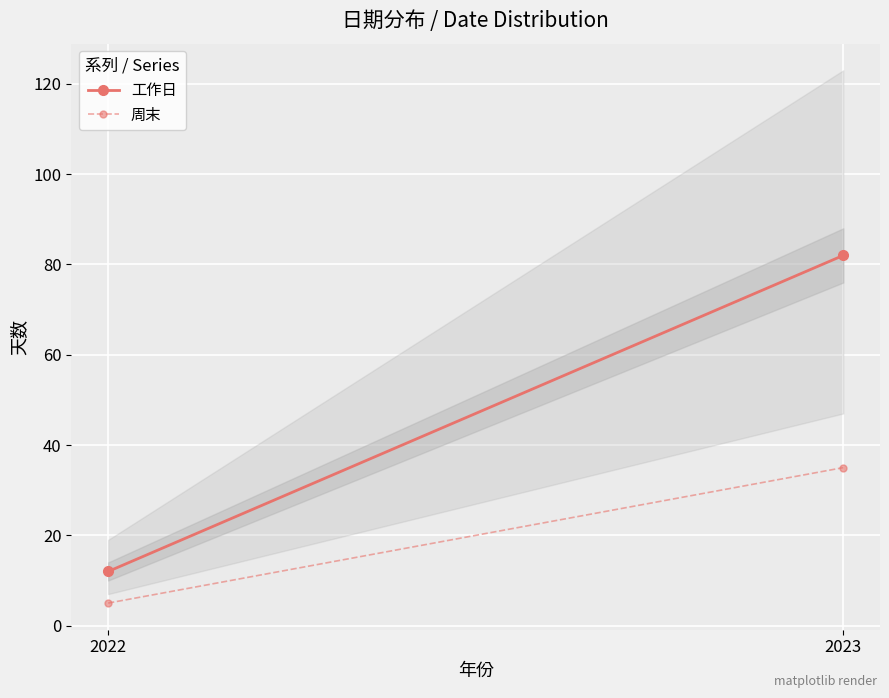

How many 周末 values are between 5 and 35?

2